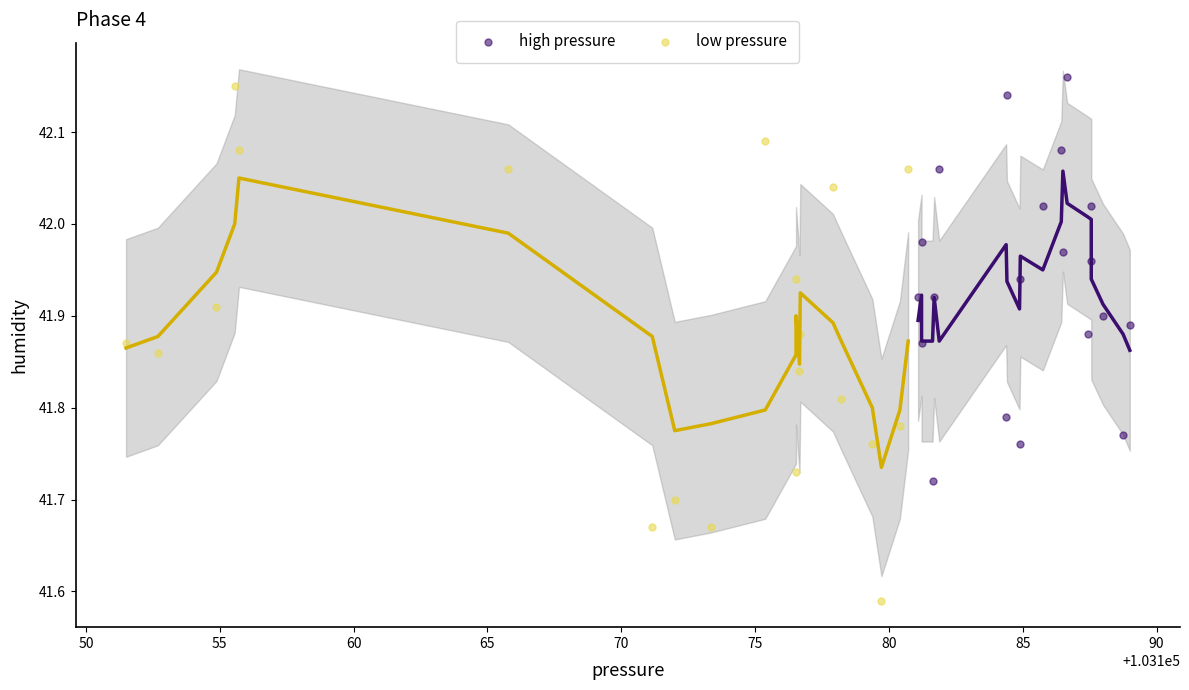

Which series has the widest spread of Y values?

low pressure